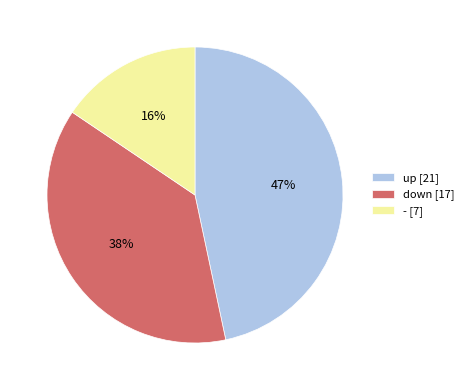

What is the smallest slice in the pie chart?

-